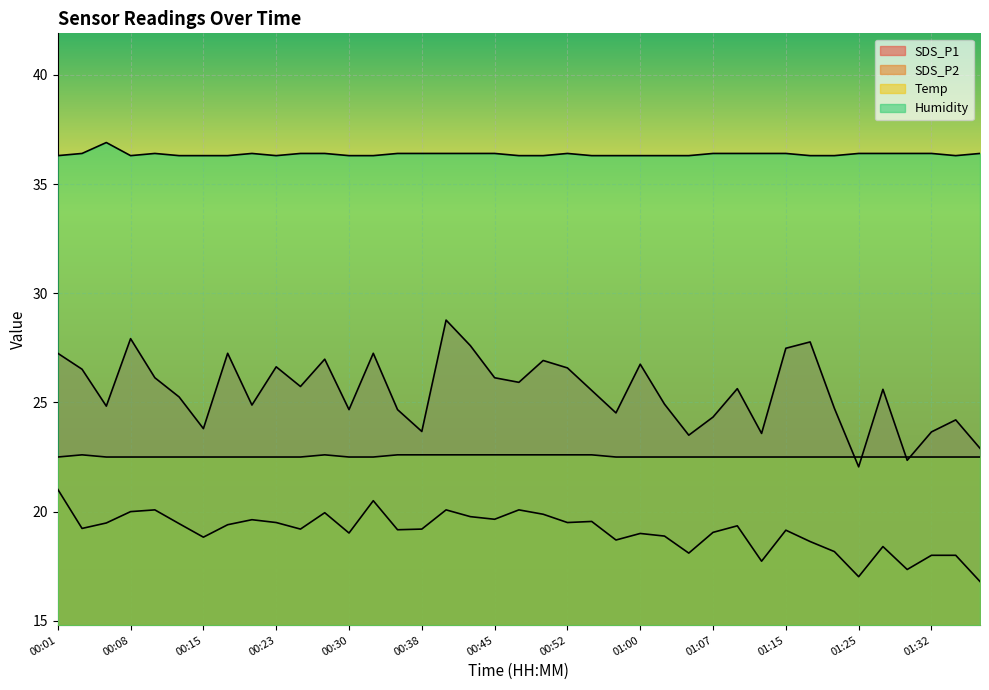

Rank the categories by SDS_P2 value from highest to lowest.

00:01, 00:33, 00:11, 00:40, 00:48, 00:08, 00:28, 00:50, 00:43, 00:45, 00:20, 00:55, 00:23, 00:52, 00:06, 00:13, 00:18, 01:10, 00:03, 00:25, 00:38, 00:35, 01:15, 01:07, 00:30, 01:00, 01:02, 00:15, 00:57, 01:17, 01:27, 01:20, 01:05, 01:32, 01:35, 01:12, 01:30, 01:25, 01:37